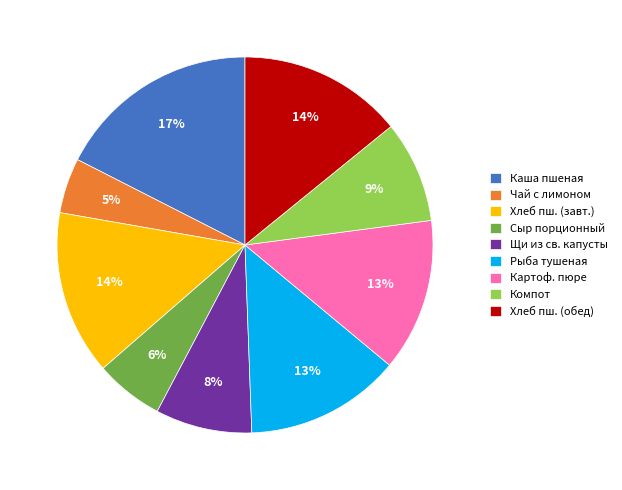

Is it true that Картоф. пюре is 13% of the pie?

True